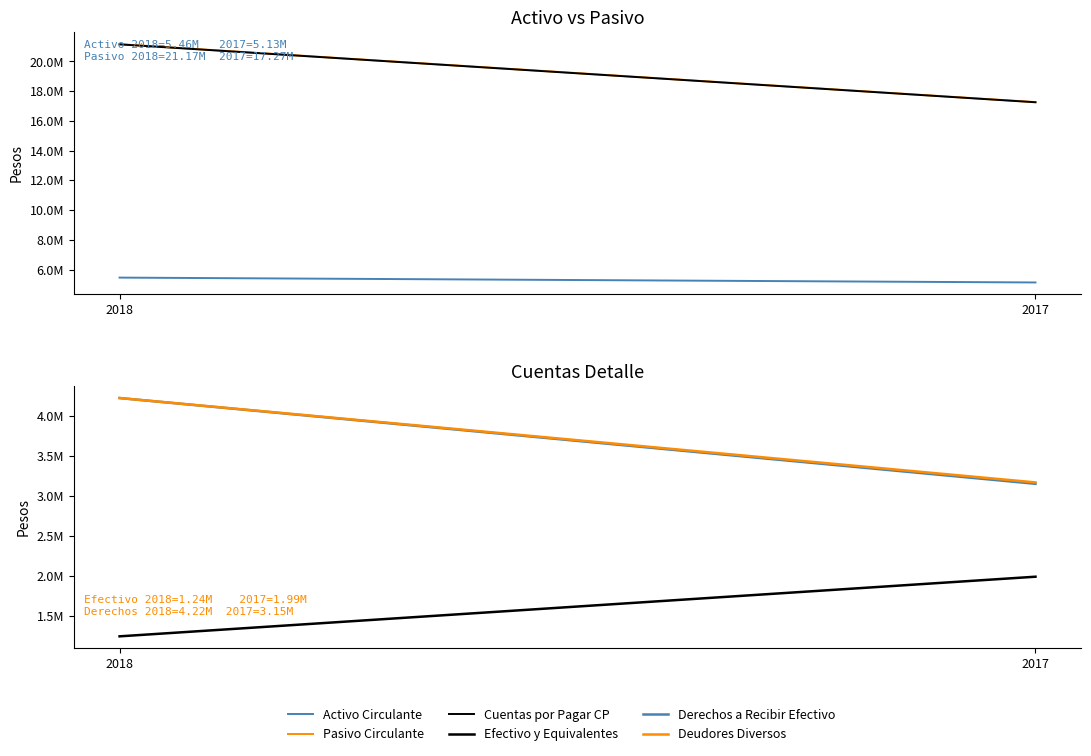

What is the total value across all series at 2018?

57460049.0